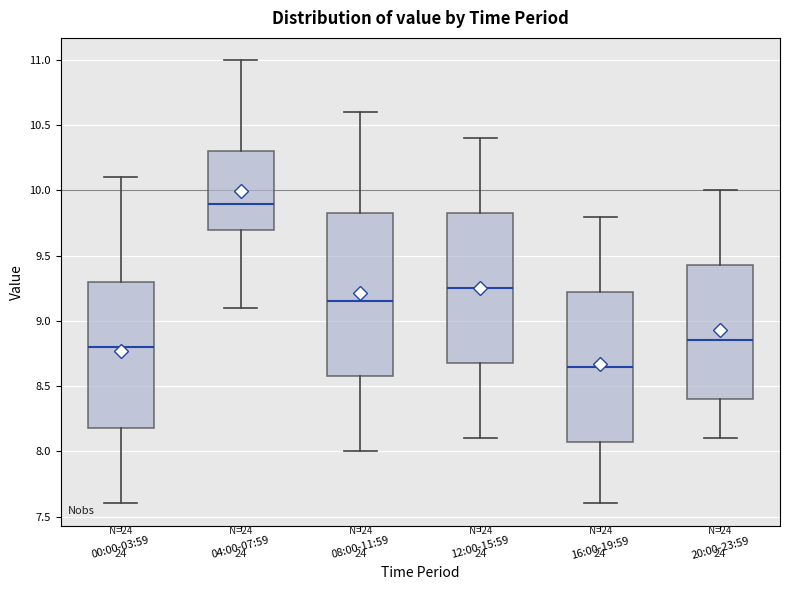

Which box is the tallest, from its lower edge to its upper edge?

08:00-11:59